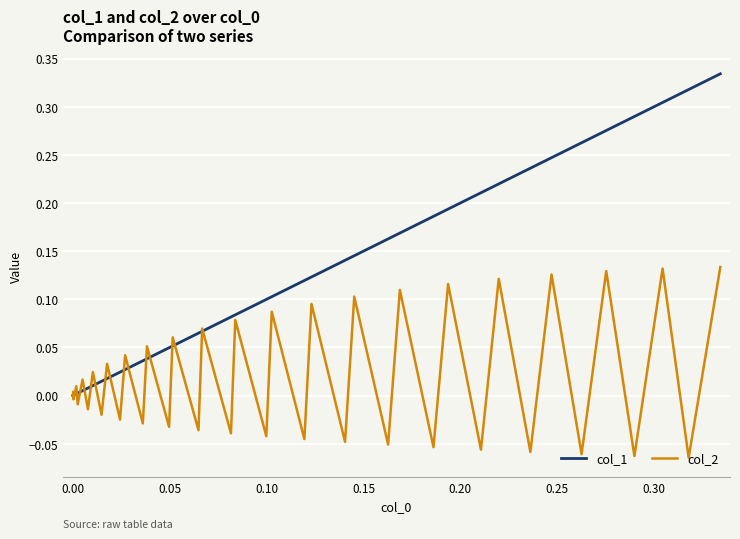

List the series in order of their overall mean, lowest first.

col_2, col_1